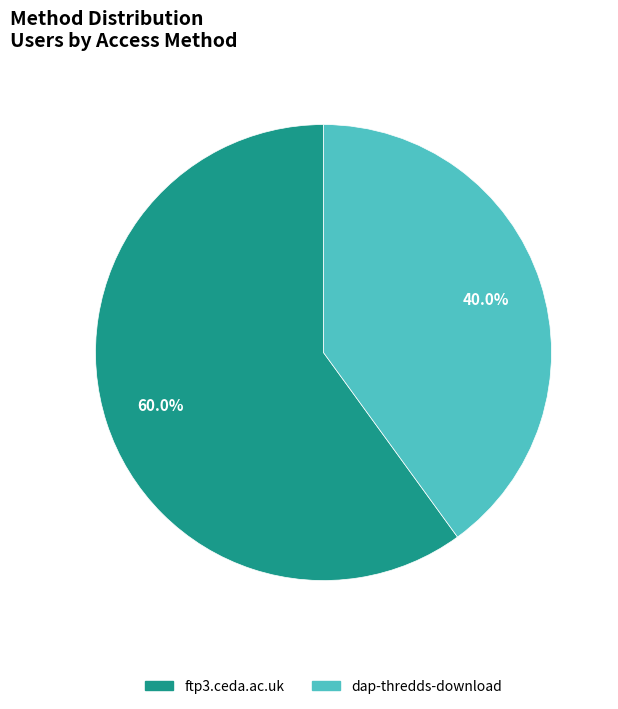

Count the number of slices in the pie.

2